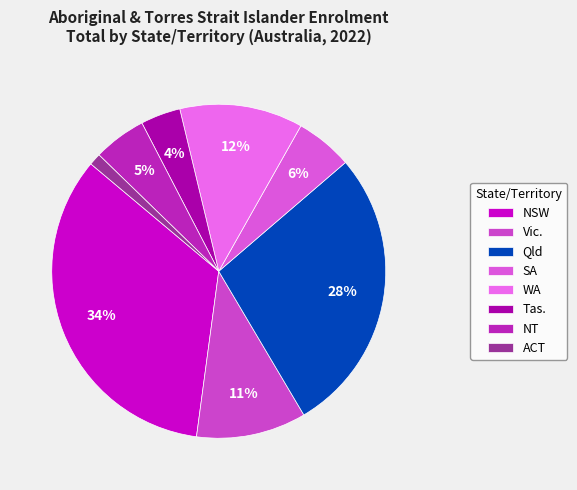

The ACT slice represents 1% of the pie. True or false?

True